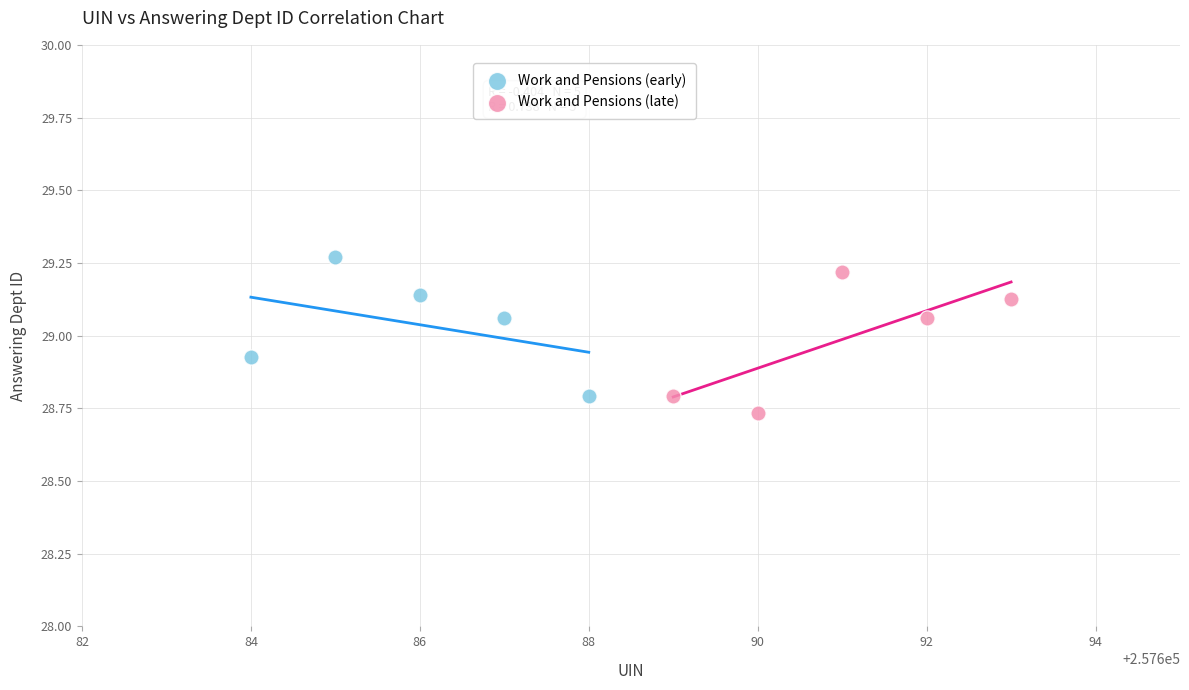

What are all the series names shown in the legend?

Work and Pensions (early), Work and Pensions (late)